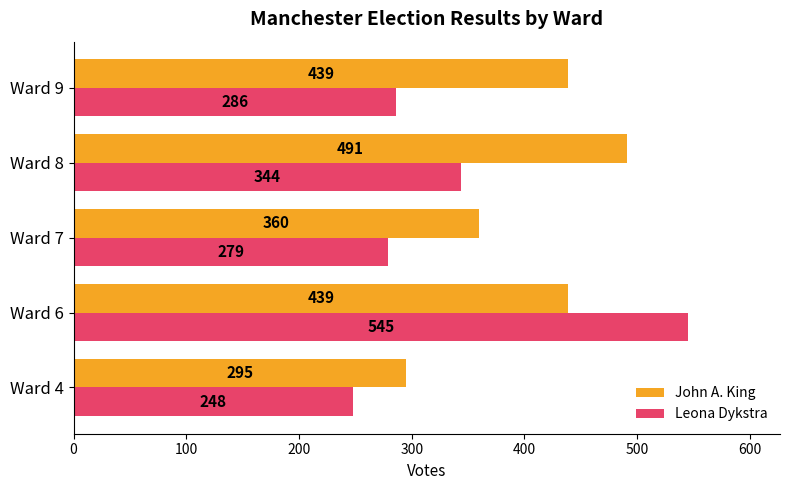

What value does the John A. King series have at Ward 4?

295